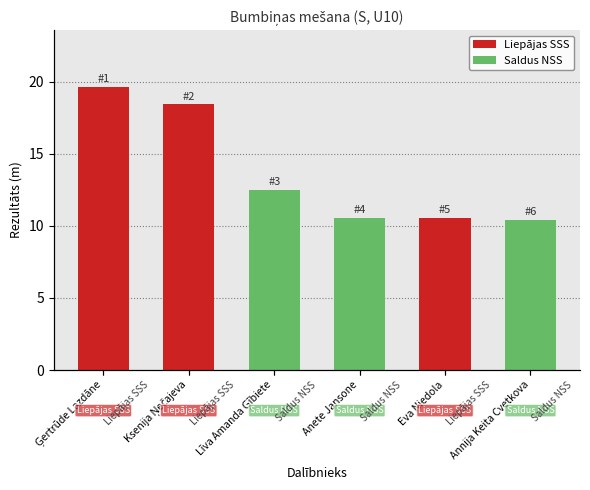

Are the bars grouped side by side (vs. stacked)?

No